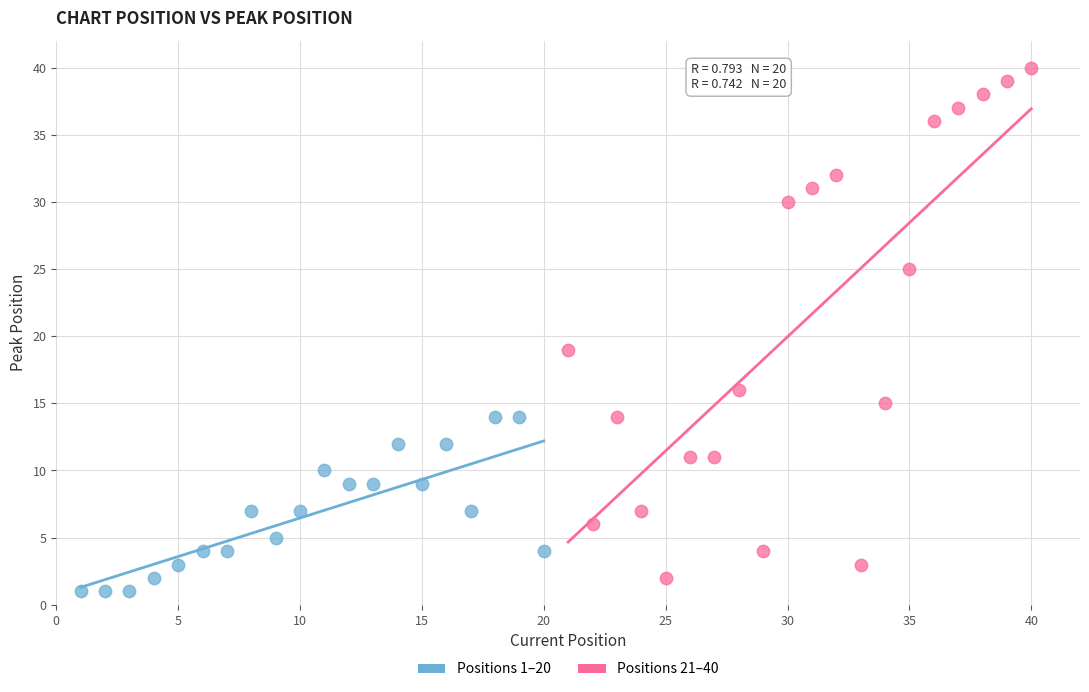

Which series contains the highest Y value?

Positions 21–40